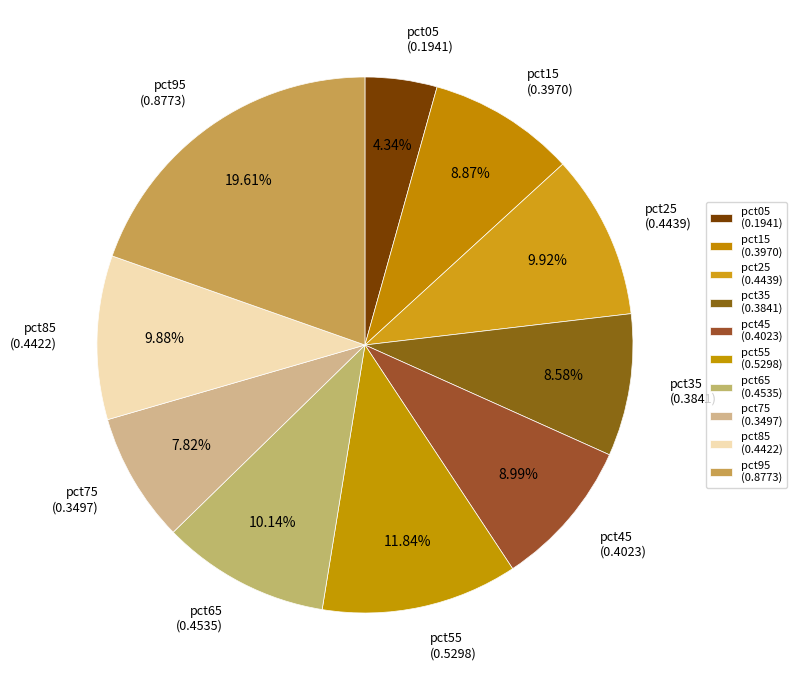

To the nearest percent, what is the average slice percentage?

10%